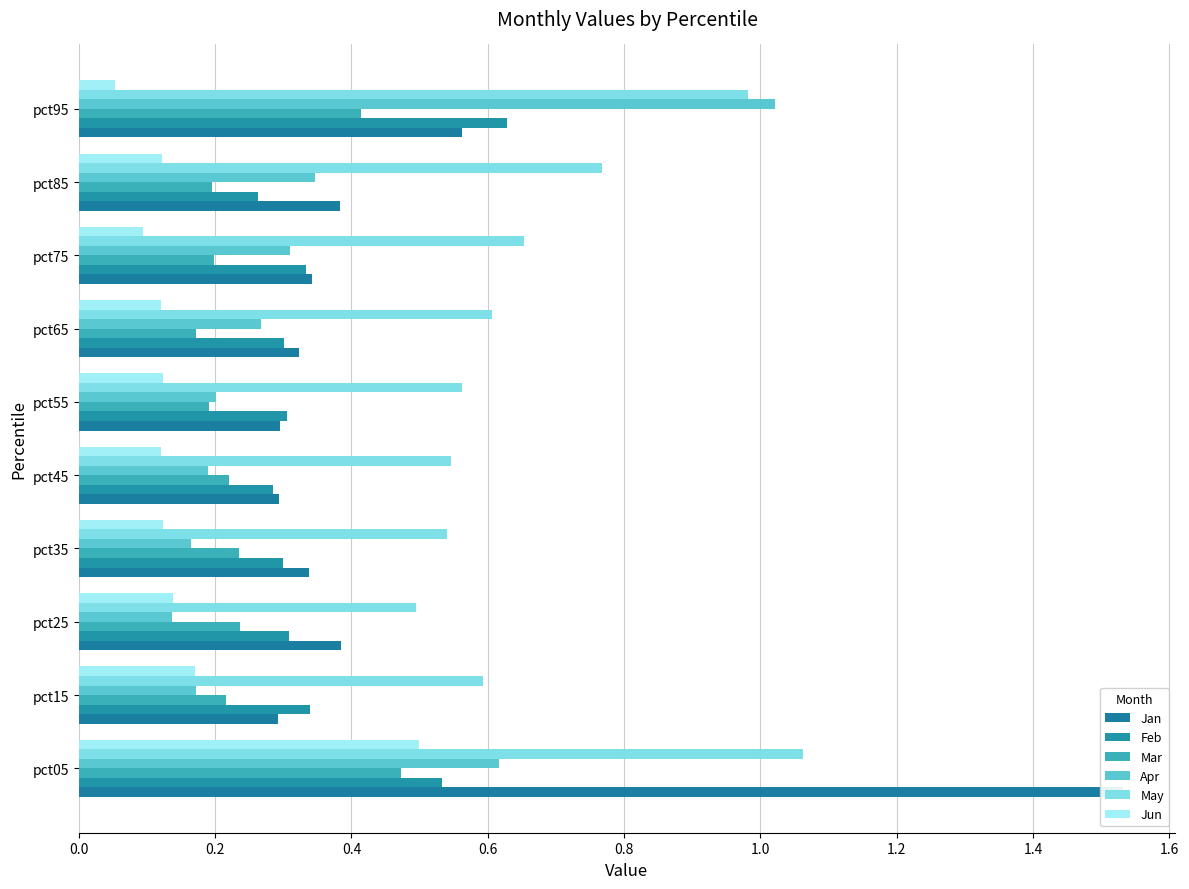

Rank the series by their maximum value, from highest to lowest.

Jan, May, Apr, Feb, Jun, Mar